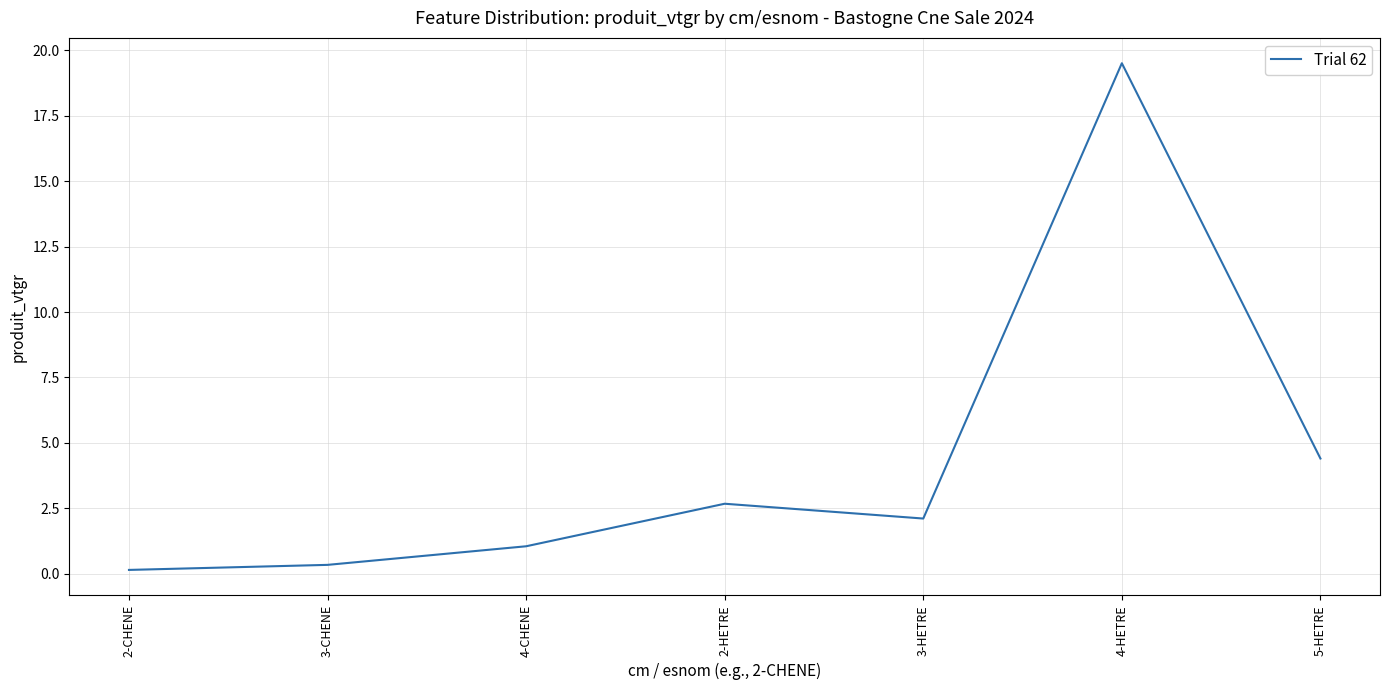

The value at 2-HETRE is 3.7. True or false?

False